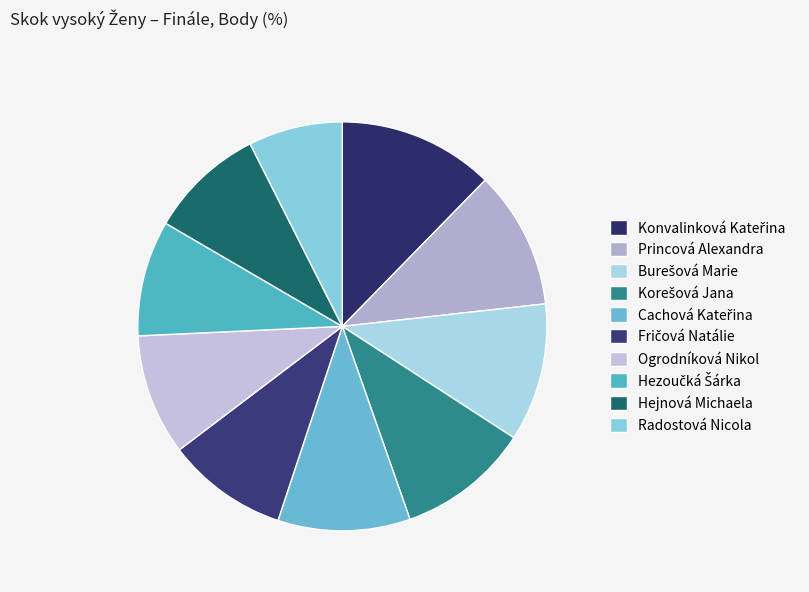

To the nearest percent, what percentage of the pie is Burešová Marie?

11%